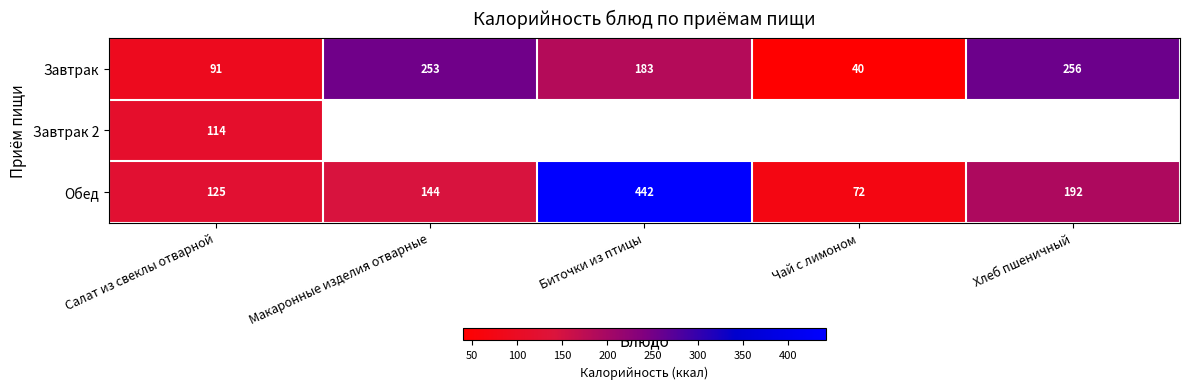

Where is Обед nearest to the value 257?

Хлеб пшеничный